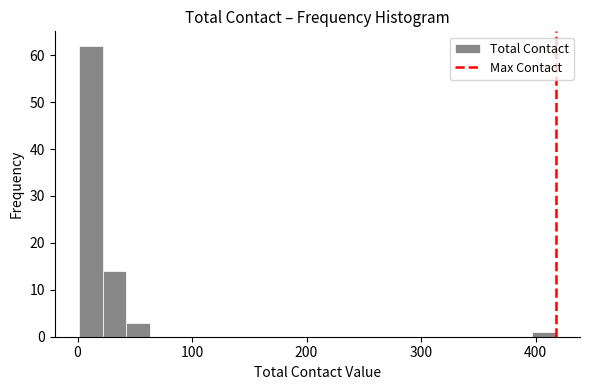

Around what value on the x-axis is the tallest bar? Give the approximate position of its centre, as read against the axis.

10